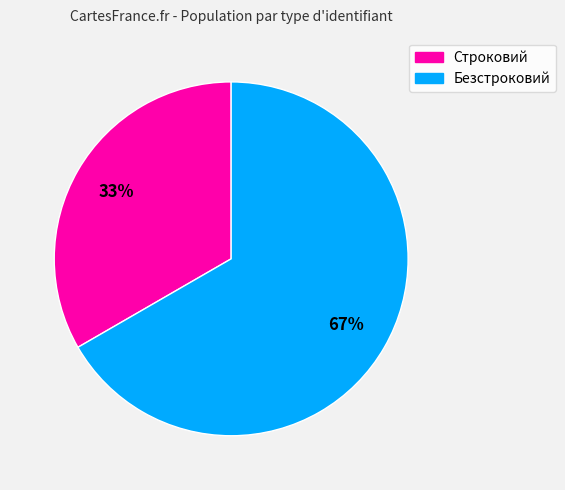

To the nearest percent, what is the average slice percentage?

50%